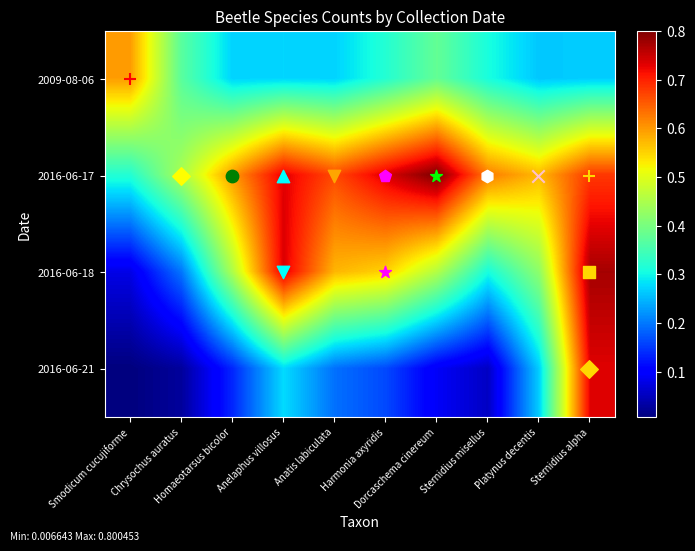

What is the maximum value shown in the chart?

0.8